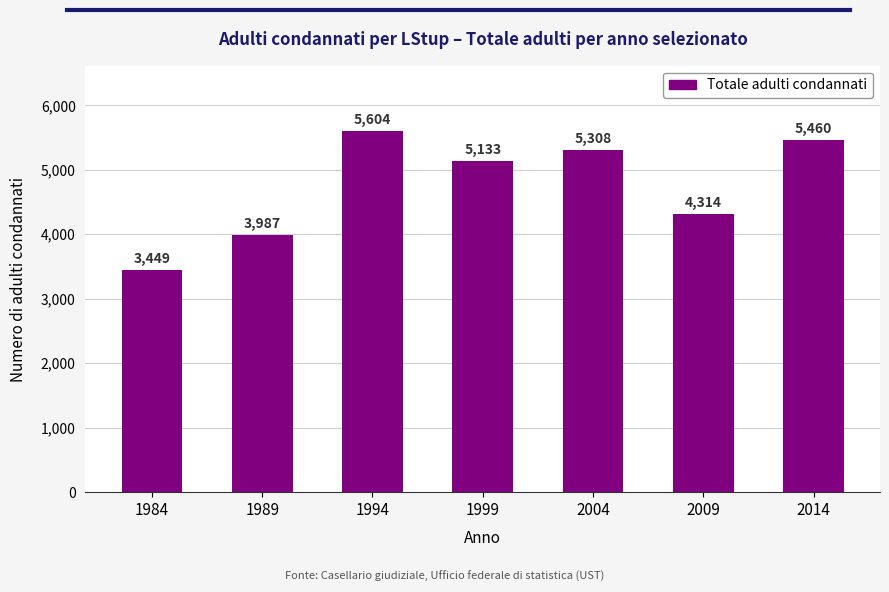

Is it true that the value at 1999 is 1564?

False